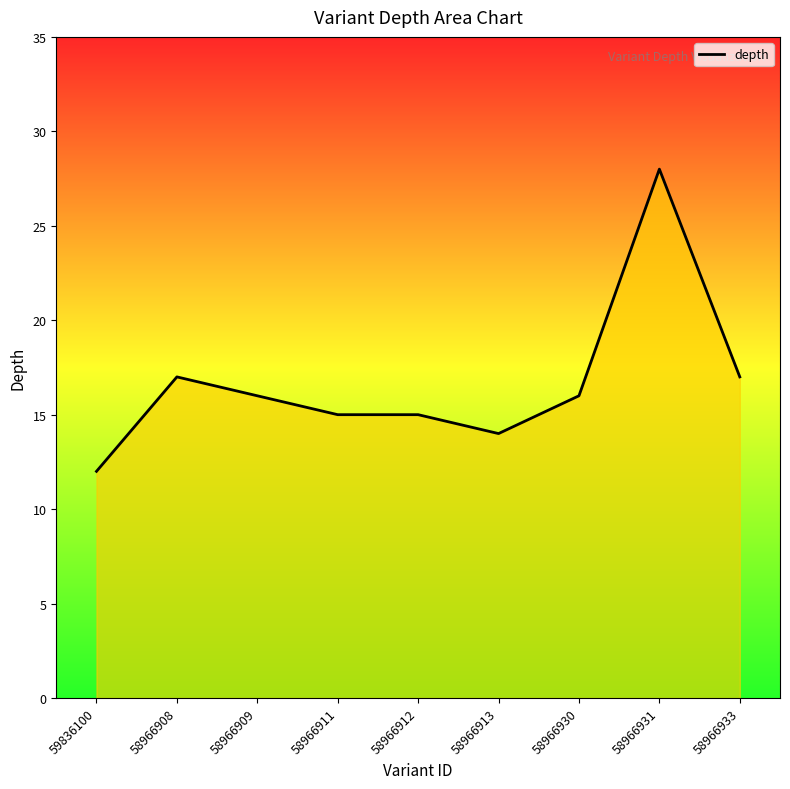

Does the chart display data point markers on the line(s)?

No